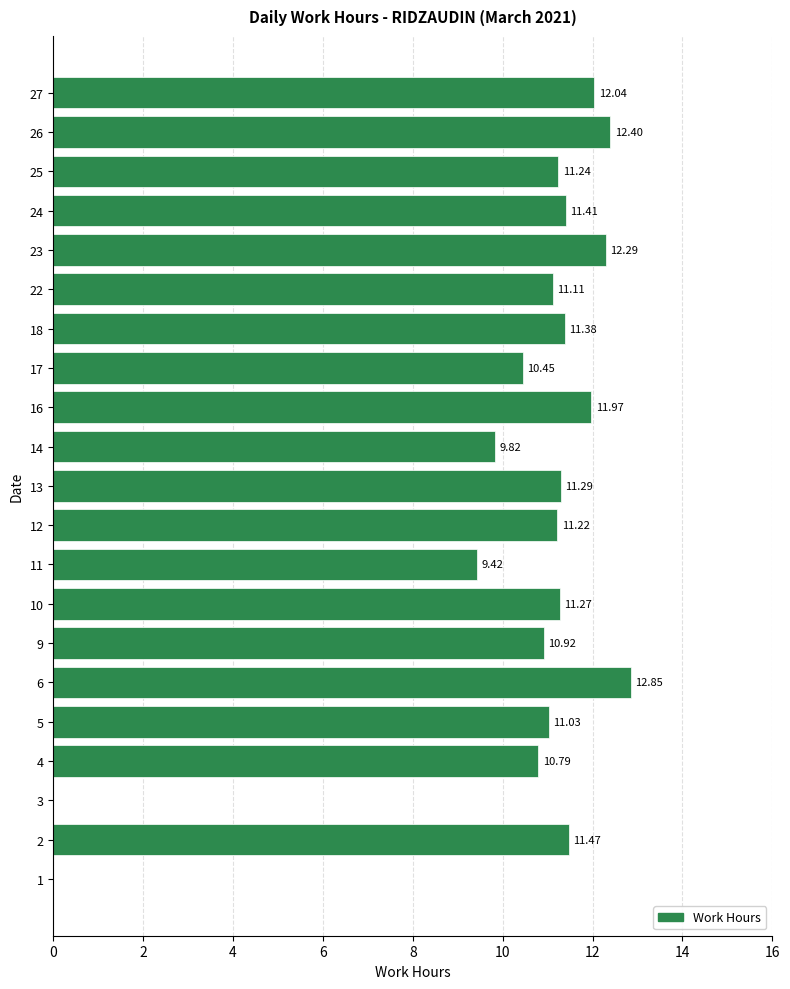

What is the ratio of the value at 23 to the value at 27?

1.0